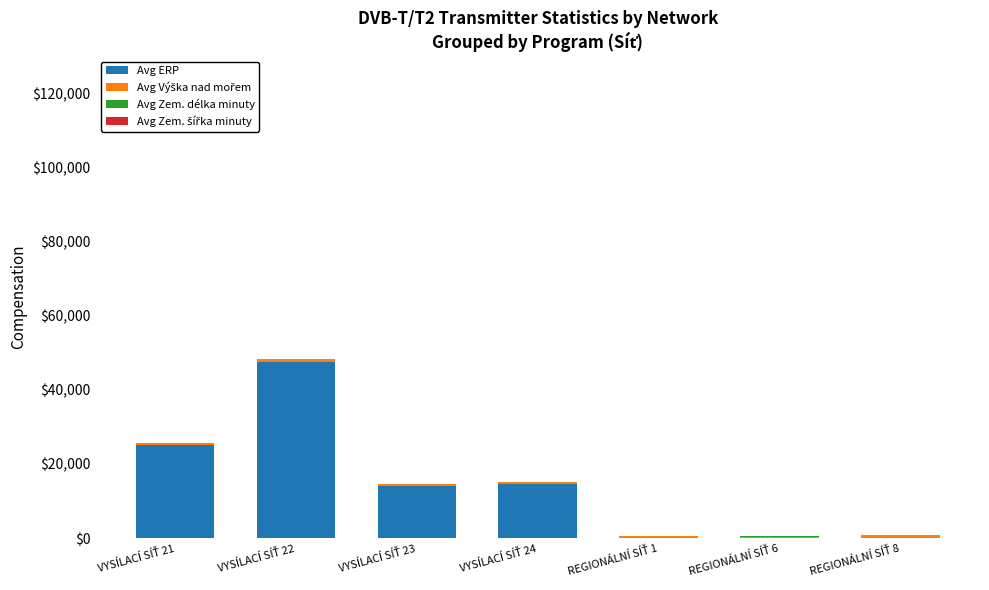

What is the sum of all Avg ERP values?

101632